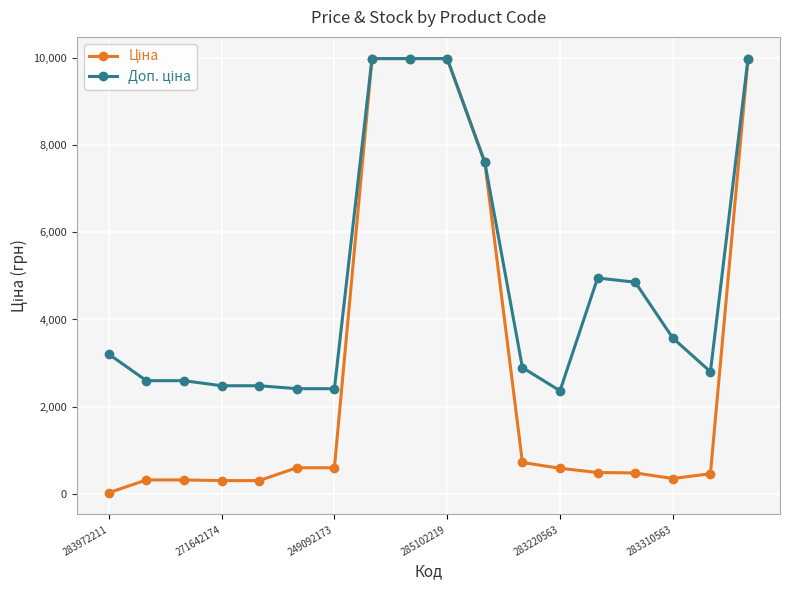

At how many categories does at least one series exceed 3973?

7